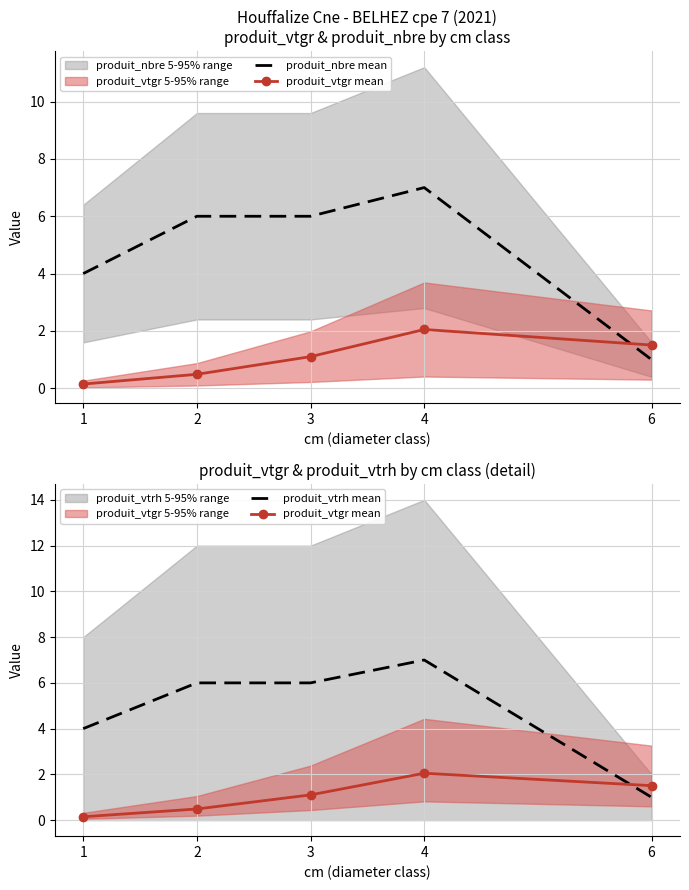

At how many categories does at least one series exceed 5?

3